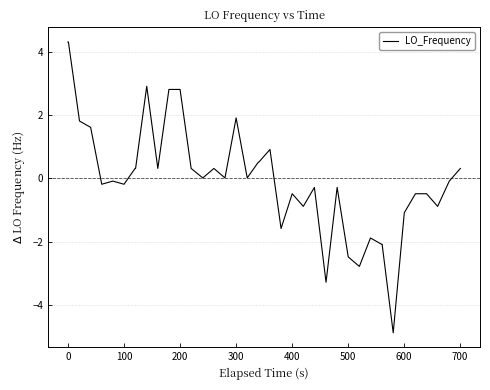

What is the minimum value shown in the chart?

-4.9